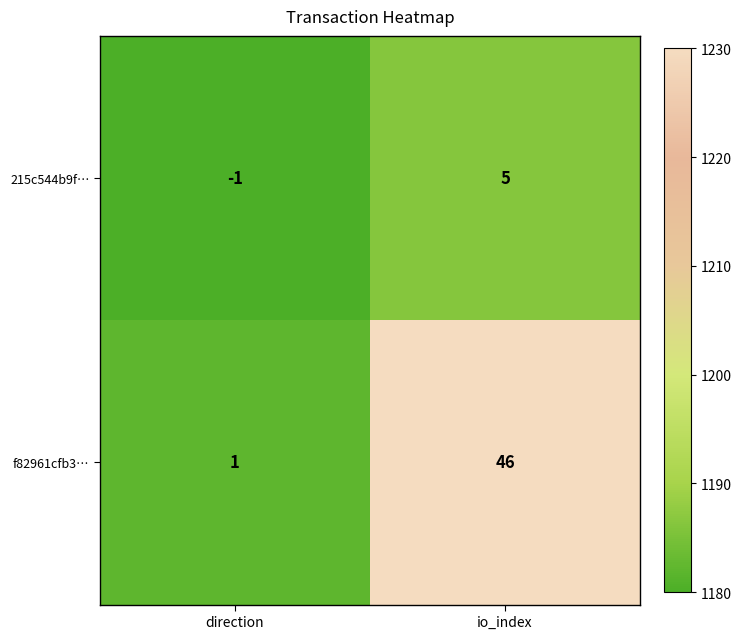

Rank the categories by 215c544b9f… value from lowest to highest.

direction, io_index